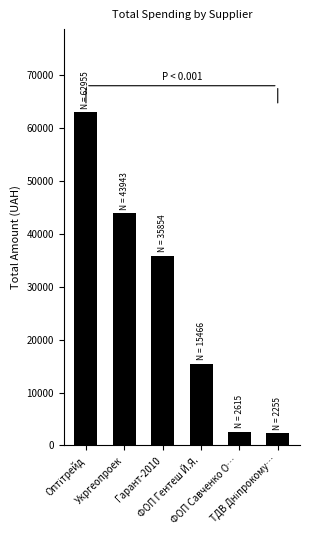

What is the value of the 3rd bar from the left?

35854.0